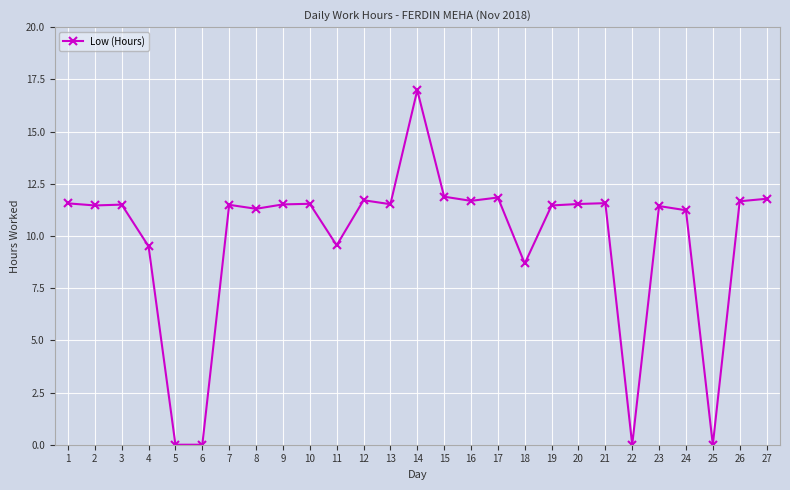

Which category has the highest value across all series?

14